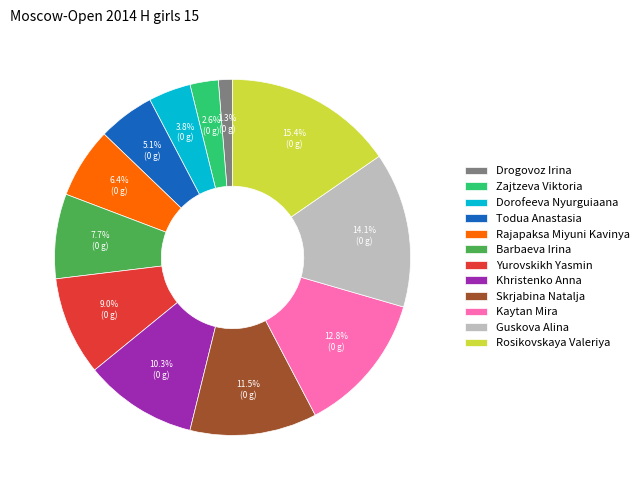

Is there a majority slice in this chart?

No